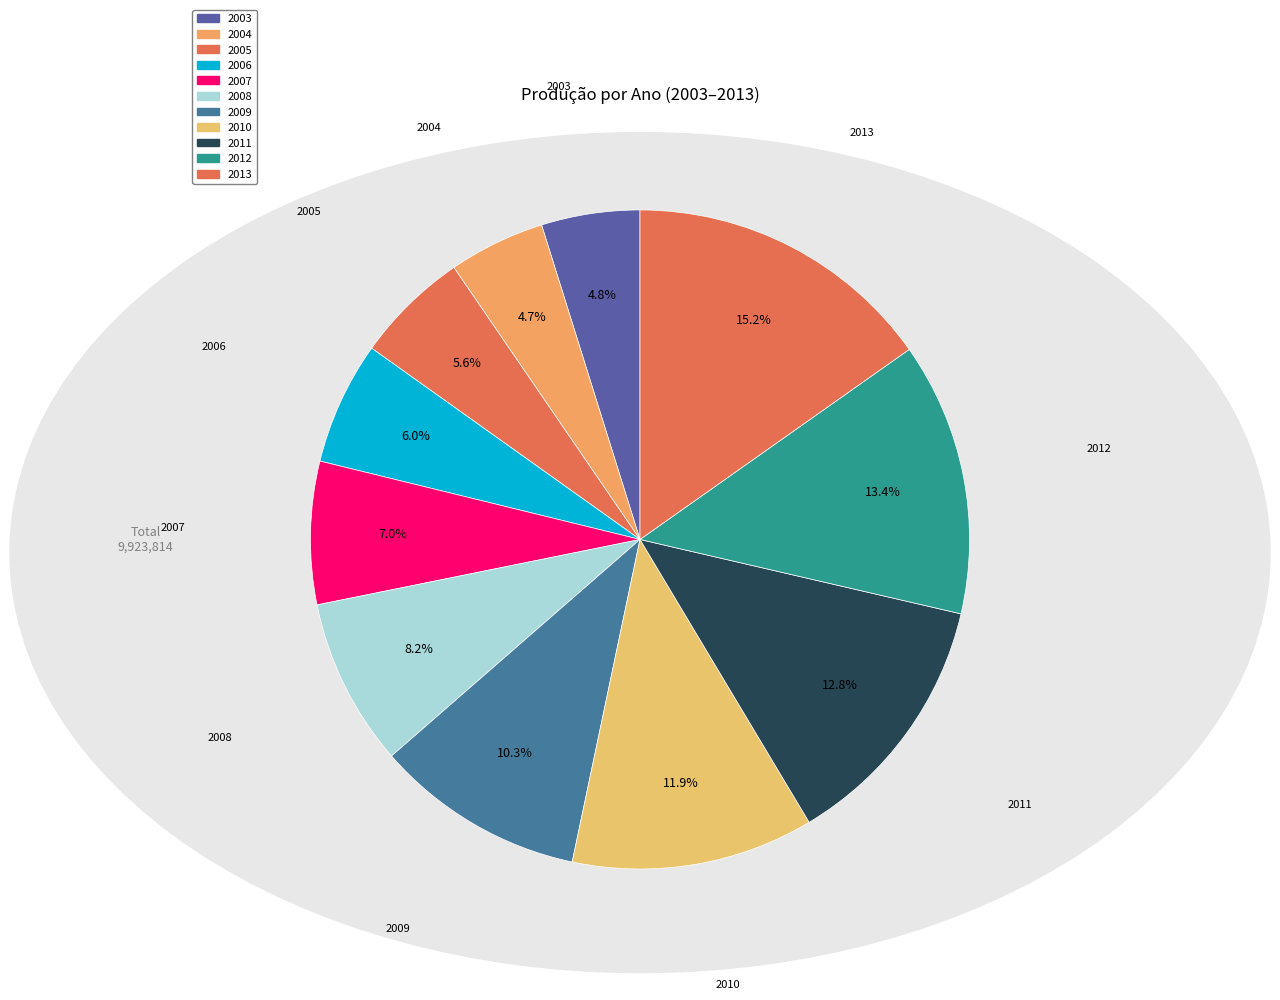

What is the total percentage of 2008 and 2005?

13.8%